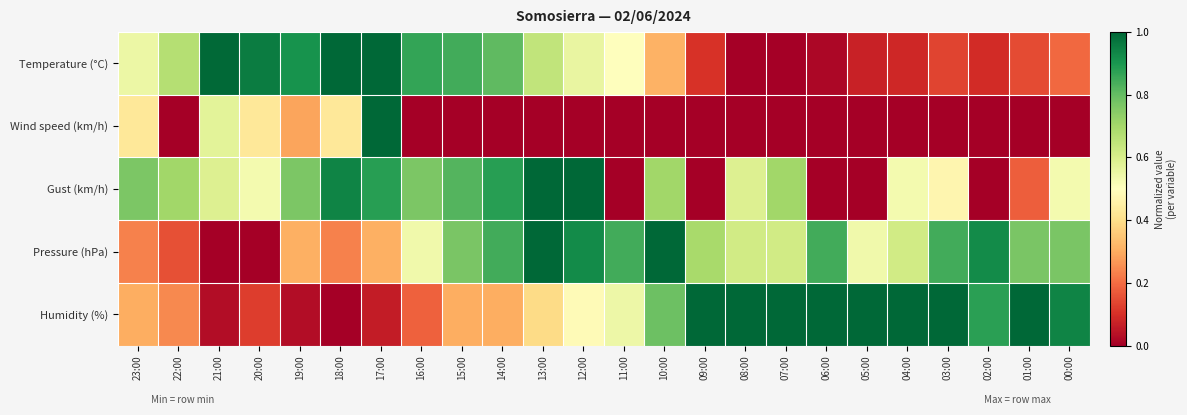

Reading left to right, what are all the values shown in this chart?

Temperature (°C): 23:00=0.5	22:00=0.7	21:00=1.0	20:00=1.0	19:00=0.9	18:00=1.0	17:00=1.0	16:00=0.9	15:00=0.8	14:00=0.8	13:00=0.6	12:00=0.6	11:00=0.5	10:00=0.3	09:00=0.1	08:00=0.0	07:00=0.0	06:00=0.0	05:00=0.1	04:00=0.1	03:00=0.1	02:00=0.1	01:00=0.1	00:00=0.2
Wind speed (km/h): 23:00=0.4	22:00=0.0	21:00=0.6	20:00=0.4	19:00=0.3	18:00=0.4	17:00=1.0	16:00=0.0	15:00=0.0	14:00=0.0	13:00=0.0	12:00=0.0	11:00=0.0	10:00=0.0	09:00=0.0	08:00=0.0	07:00=0.0	06:00=0.0	05:00=0.0	04:00=0.0	03:00=0.0	02:00=0.0	01:00=0.0	00:00=0.0
Gust (km/h): 23:00=0.8	22:00=0.7	21:00=0.6	20:00=0.5	19:00=0.8	18:00=0.9	17:00=0.9	16:00=0.8	15:00=0.8	14:00=0.9	13:00=1.0	12:00=1.0	11:00=0.0	10:00=0.7	09:00=0.0	08:00=0.6	07:00=0.7	06:00=0.0	05:00=0.0	04:00=0.5	03:00=0.5	02:00=0.0	01:00=0.2	00:00=0.5
Pressure (hPa): 23:00=0.2	22:00=0.2	21:00=0.0	20:00=0.0	19:00=0.3	18:00=0.2	17:00=0.3	16:00=0.5	15:00=0.8	14:00=0.8	13:00=1.0	12:00=0.9	11:00=0.8	10:00=1.0	09:00=0.7	08:00=0.6	07:00=0.6	06:00=0.8	05:00=0.5	04:00=0.6	03:00=0.8	02:00=0.9	01:00=0.8	00:00=0.8
Humidity (%): 23:00=0.3	22:00=0.2	21:00=0.0	20:00=0.1	19:00=0.0	18:00=0.0	17:00=0.1	16:00=0.2	15:00=0.3	14:00=0.3	13:00=0.4	12:00=0.5	11:00=0.5	10:00=0.8	09:00=1.0	08:00=1.0	07:00=1.0	06:00=1.0	05:00=1.0	04:00=1.0	03:00=1.0	02:00=0.9	01:00=1.0	00:00=0.9